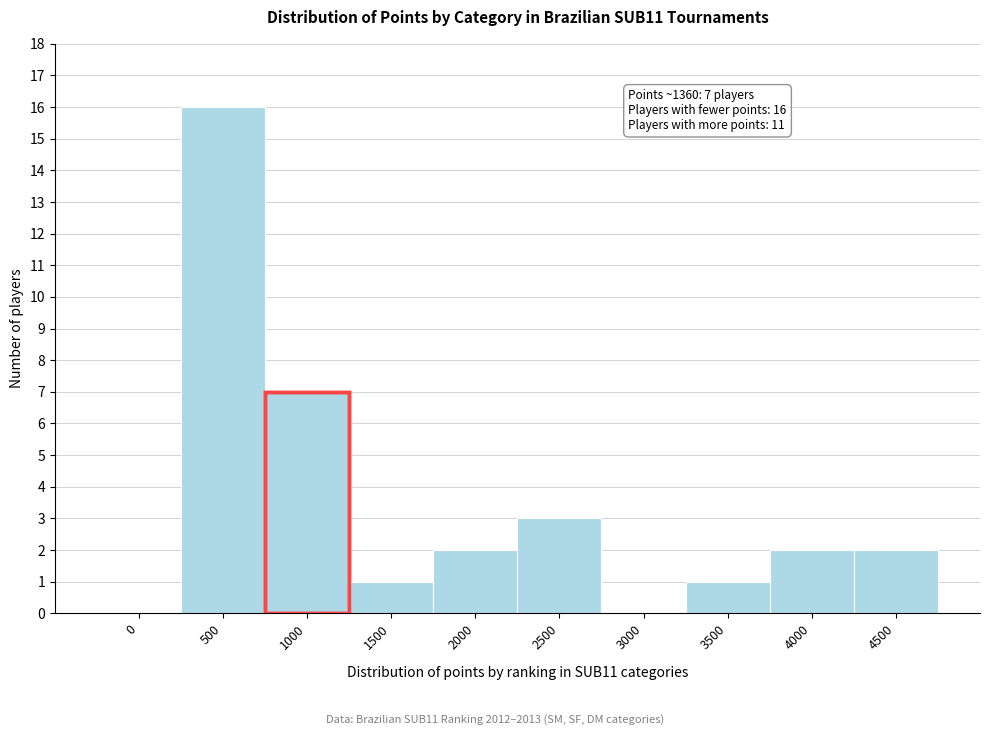

Reading right to left, transcribe all the data shown in this chart.

4500=2	4000=2	3500=1	3000=0	2500=3	2000=2	1500=1	1000=7	500=16	0=0